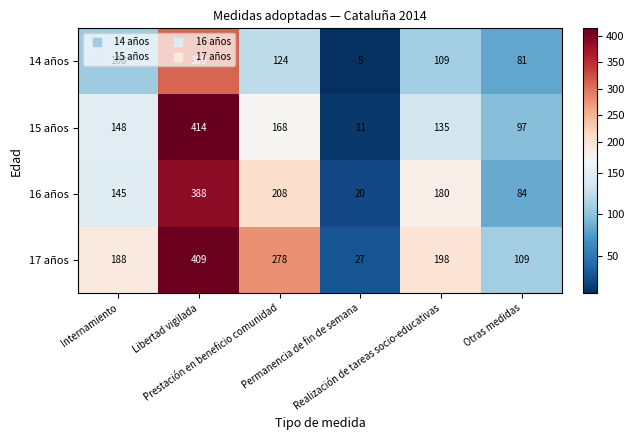

What is the average value of the 16 años series?

171